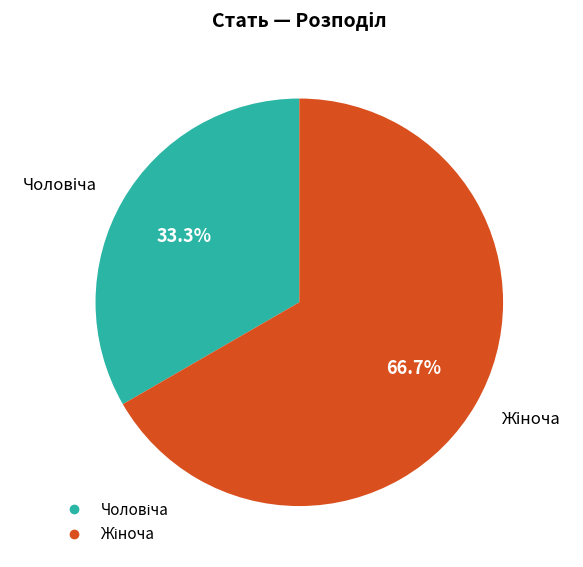

Is there any slice that represents more than half of the pie?

Yes